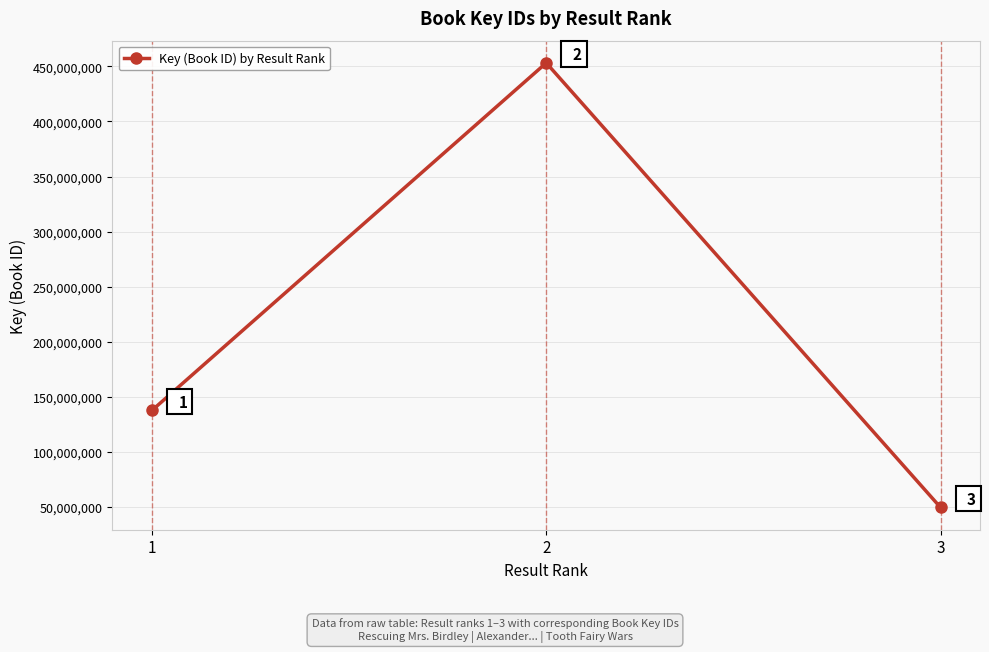

What is the value of the 3rd point from the left?

49622152